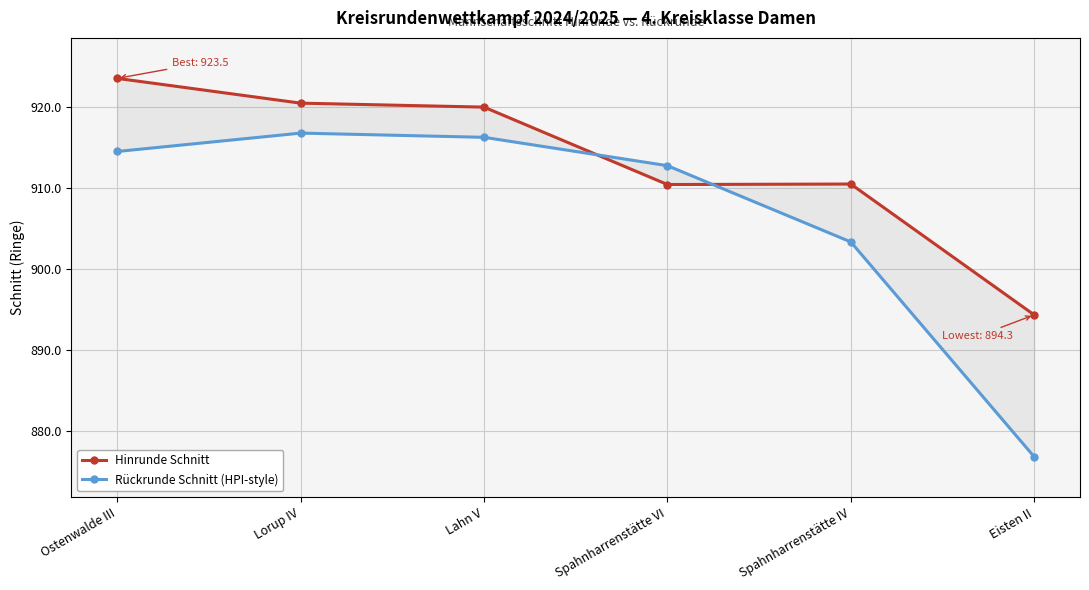

Between Lahn V and Spahnharrenstätte IV, which series saw the biggest shift?

Rückrunde Schnitt (HPI-style)